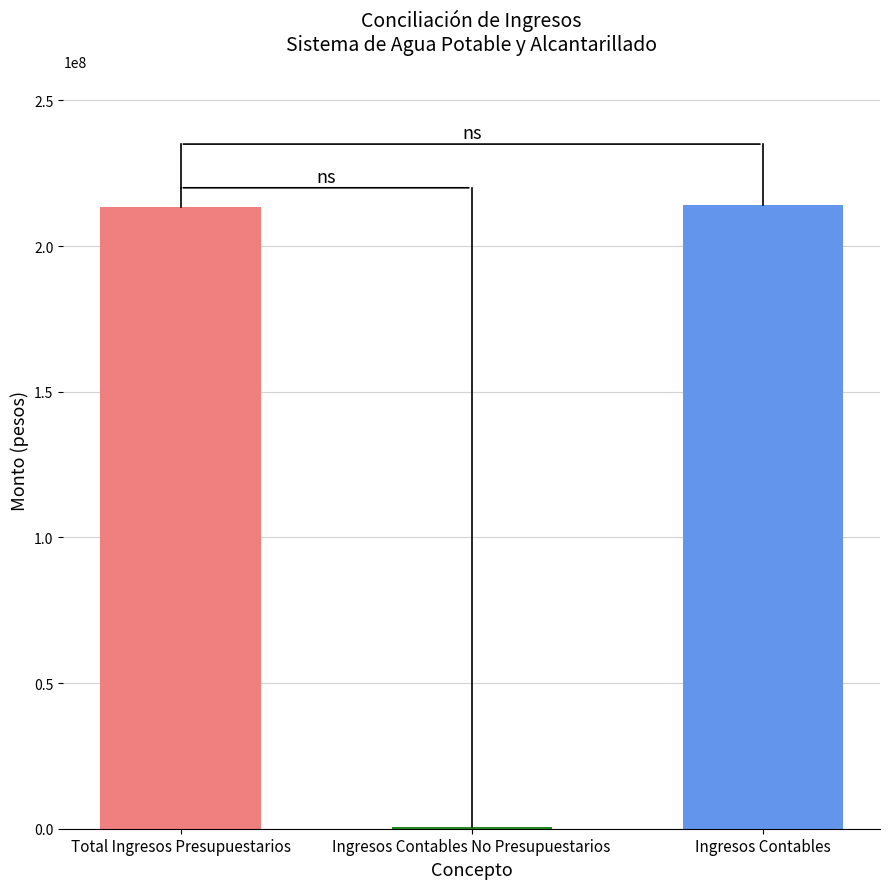

What is the sum of the values at Ingresos Contables No Presupuestarios and Total Ingresos Presupuestarios?

213985904.0